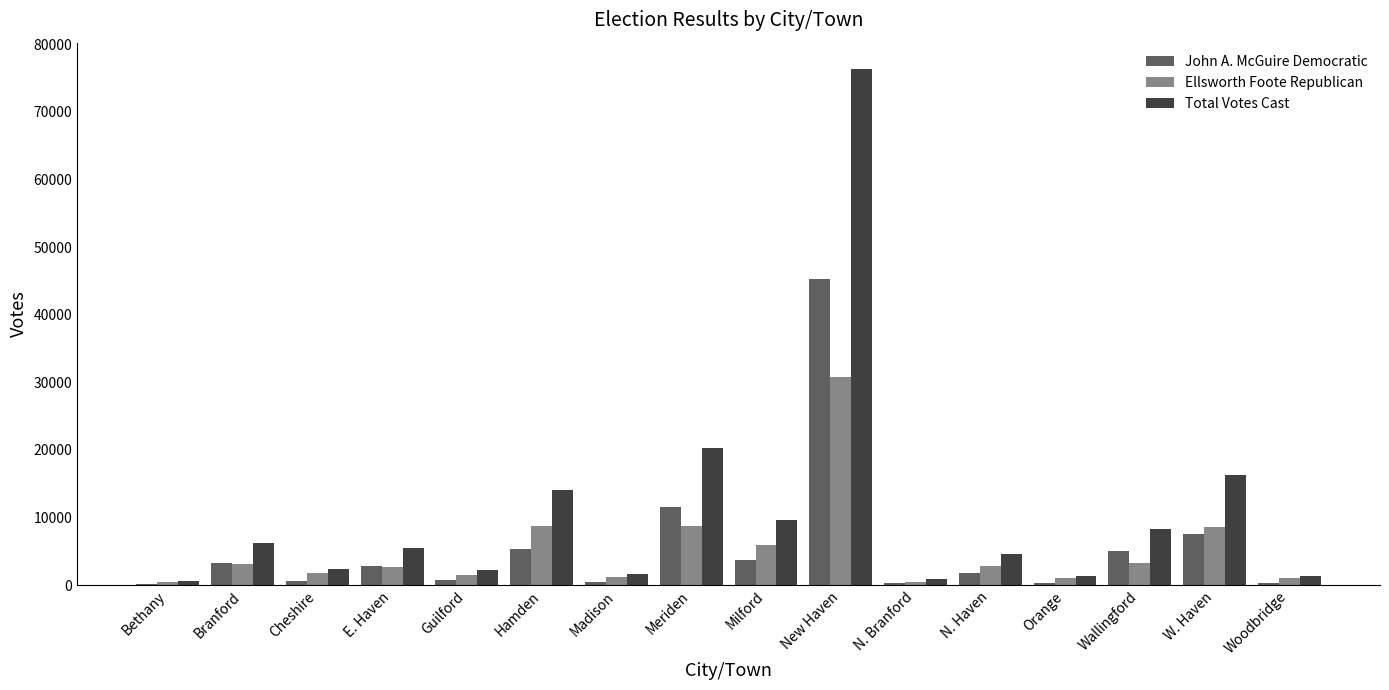

Count the number of categories in the chart.

16